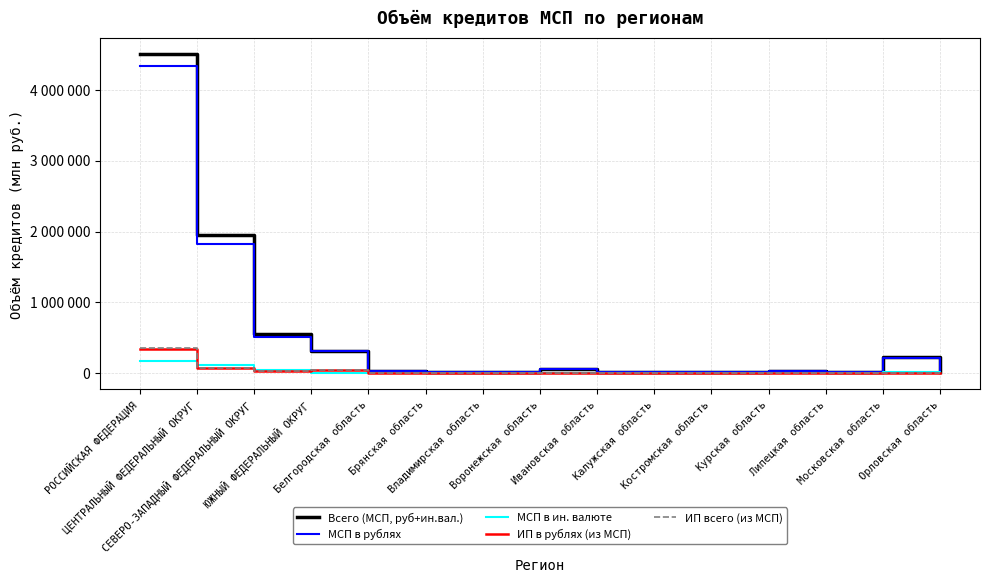

Reading left to right, transcribe all the data shown in this chart.

Всего (МСП, руб+ин.вал.): 4507958	1948685	561612	311196	26726	16927	22904	67412	24645	24583	20501	28115	19199	235338	13558
МСП в рублях: 4328123	1829641	517040	308675	26629	16338	22903	67229	24527	24438	17170	28102	19169	217139	13558
МСП в ин. валюте: 179835	119044	44572	2521	97	589	1	183	118	145	3331	13	30	18199	0
ИП в рублях (из МСП): 349624	73005	26687	41444	4729	3749	4012	5531	3010	3595	2947	6534	2244	8306	2780
ИП всего (из МСП): 351156	74073	26698	41444	4729	4088	4012	5531	3021	3595	2947	6534	2244	8460	2780